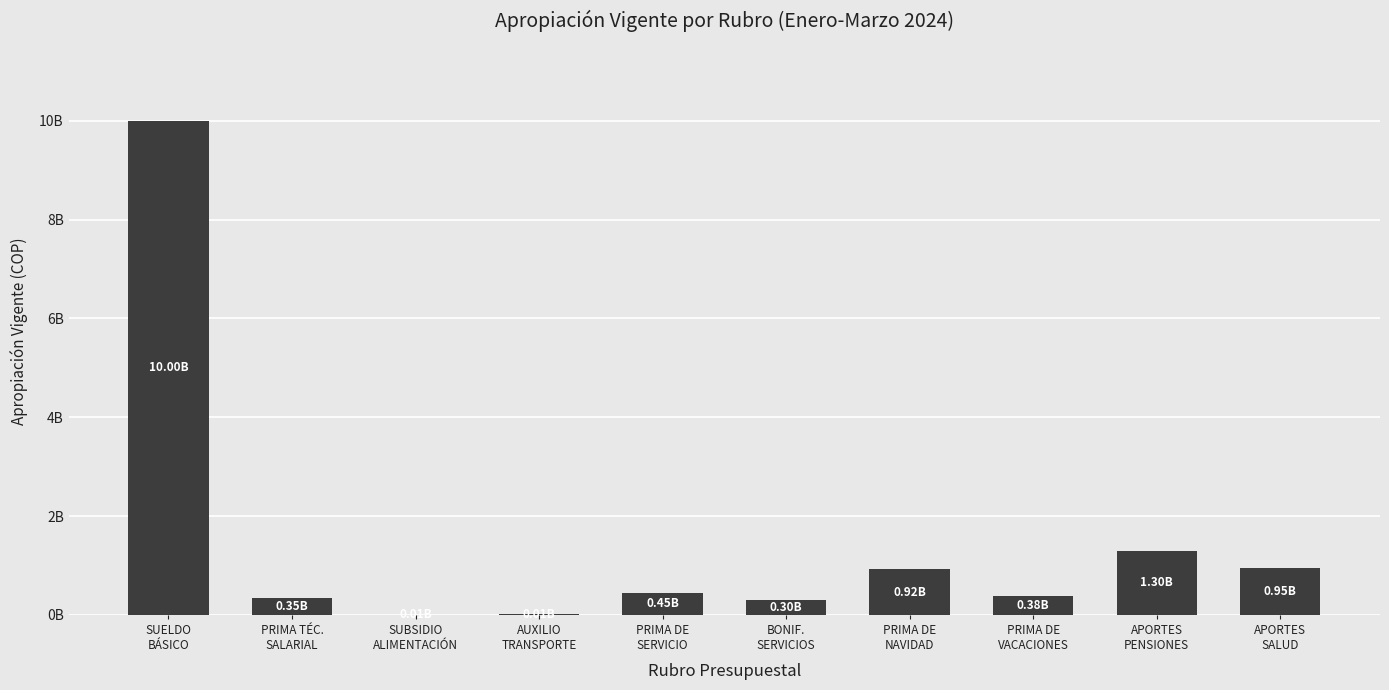

The chart shows a value of 919000000 at PRIMA DE
NAVIDAD. True or false?

True